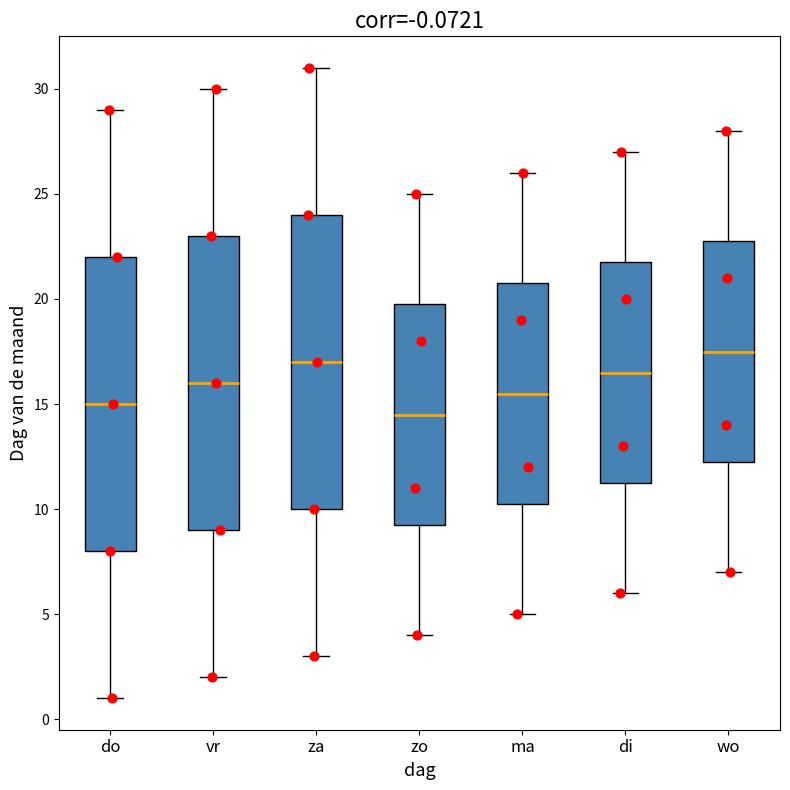

Where does the lower whisker of the box for vr end on the y-axis? The values are not printed on the chart, so give them approximately, as read against the axis.

2.0